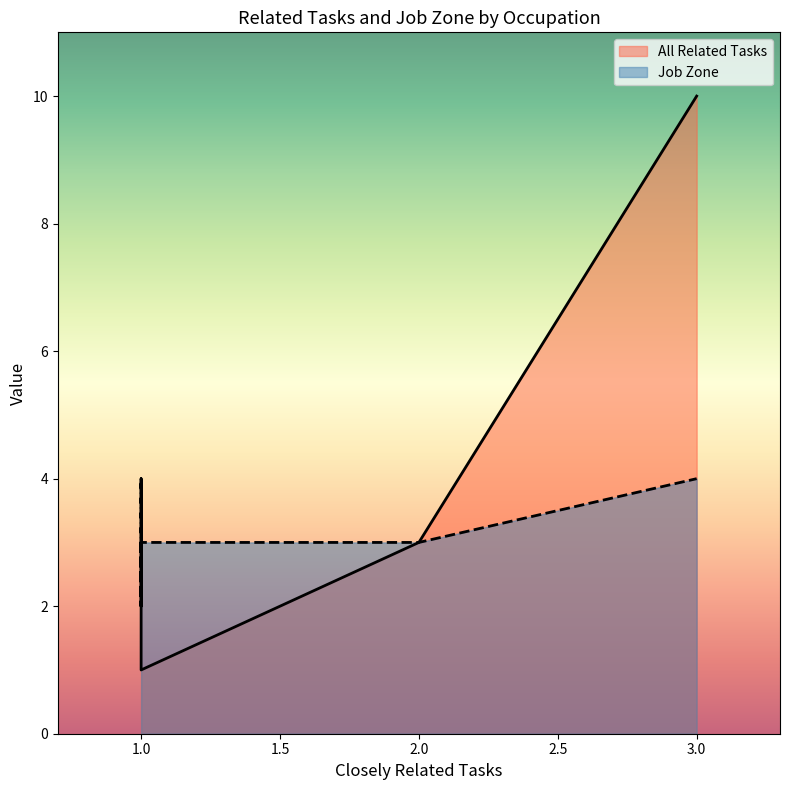

What are all the series names shown in the legend?

All Related Tasks, Job Zone